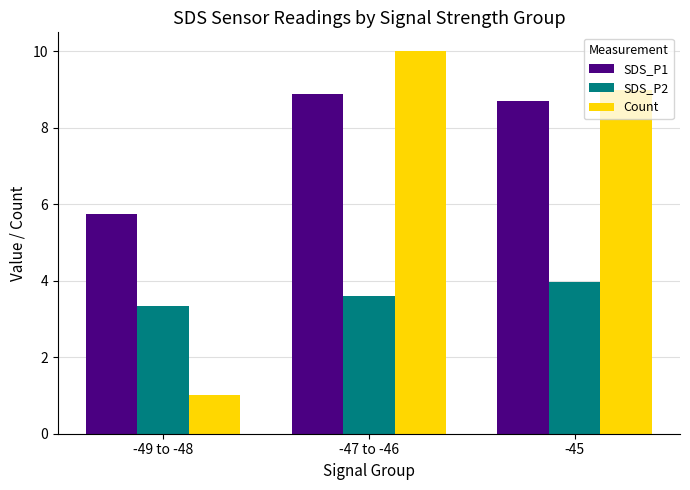

At -47 to -46, list the series in order from smallest to largest.

SDS_P2, SDS_P1, Count